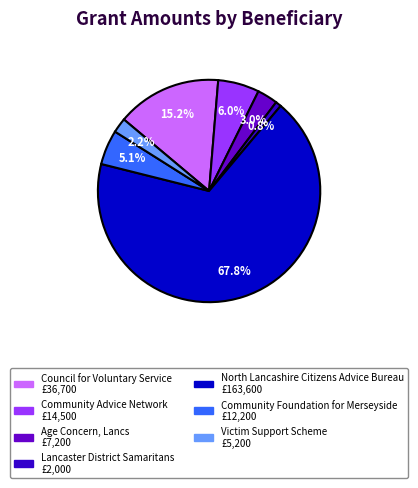

Is it true that Council for Voluntary Service is 29% of the pie?

False